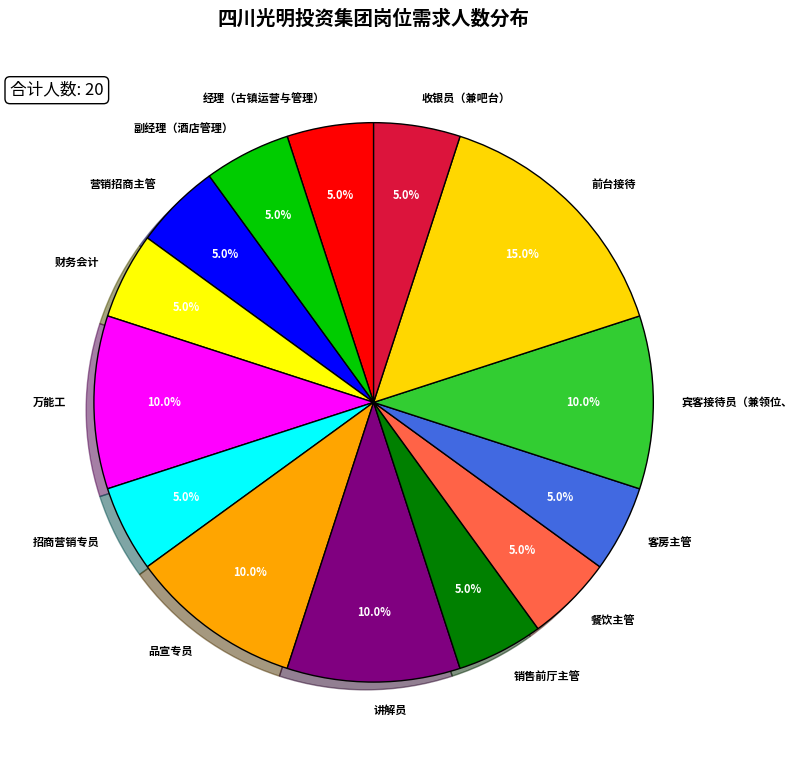

What portion of the pie excludes 前台接待?

85.0%